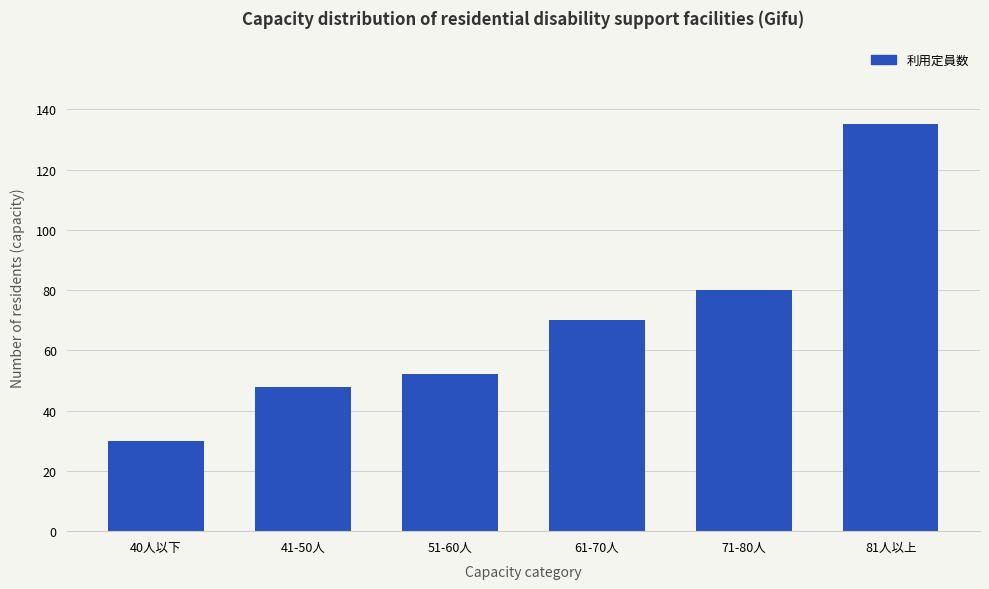

Approximately how many times larger is the value at 61-70人 compared to 51-60人?

1.3